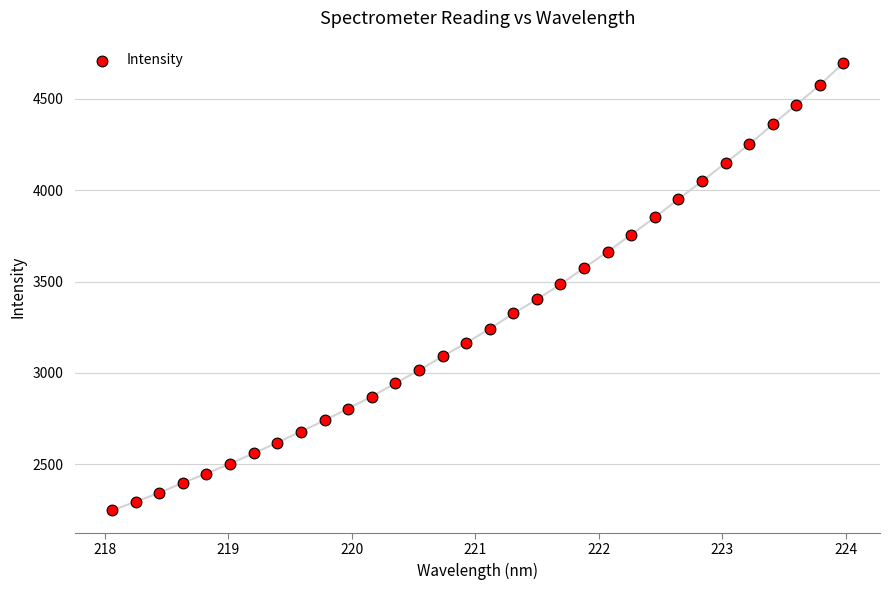

What is the range of Y values (max minus min)?

2447.6